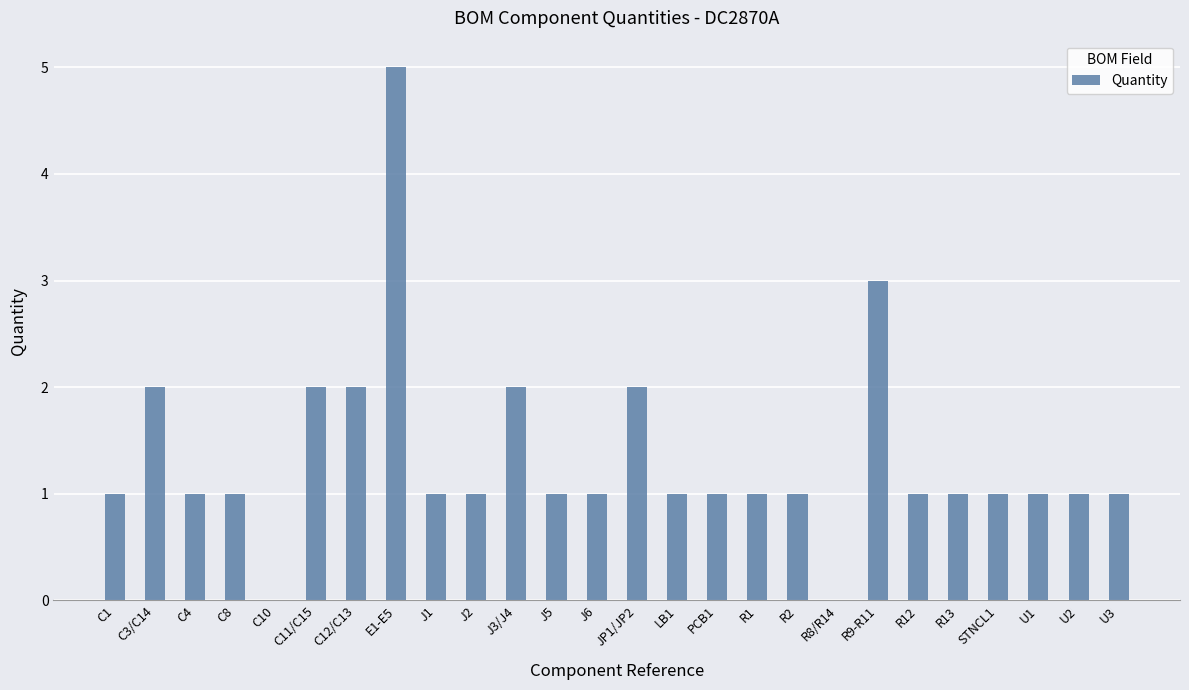

Count the number of data series in this chart.

1